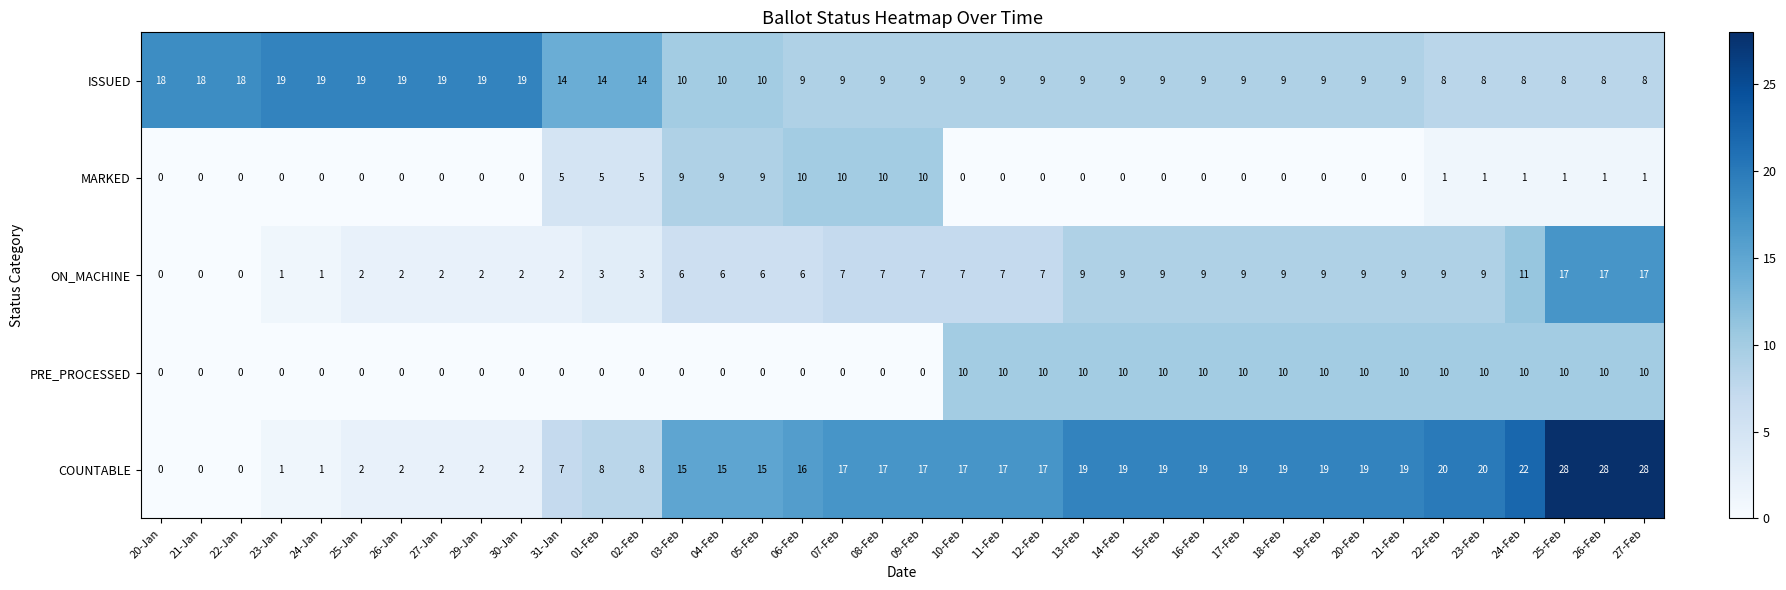

What is the highest value of the COUNTABLE series?

28